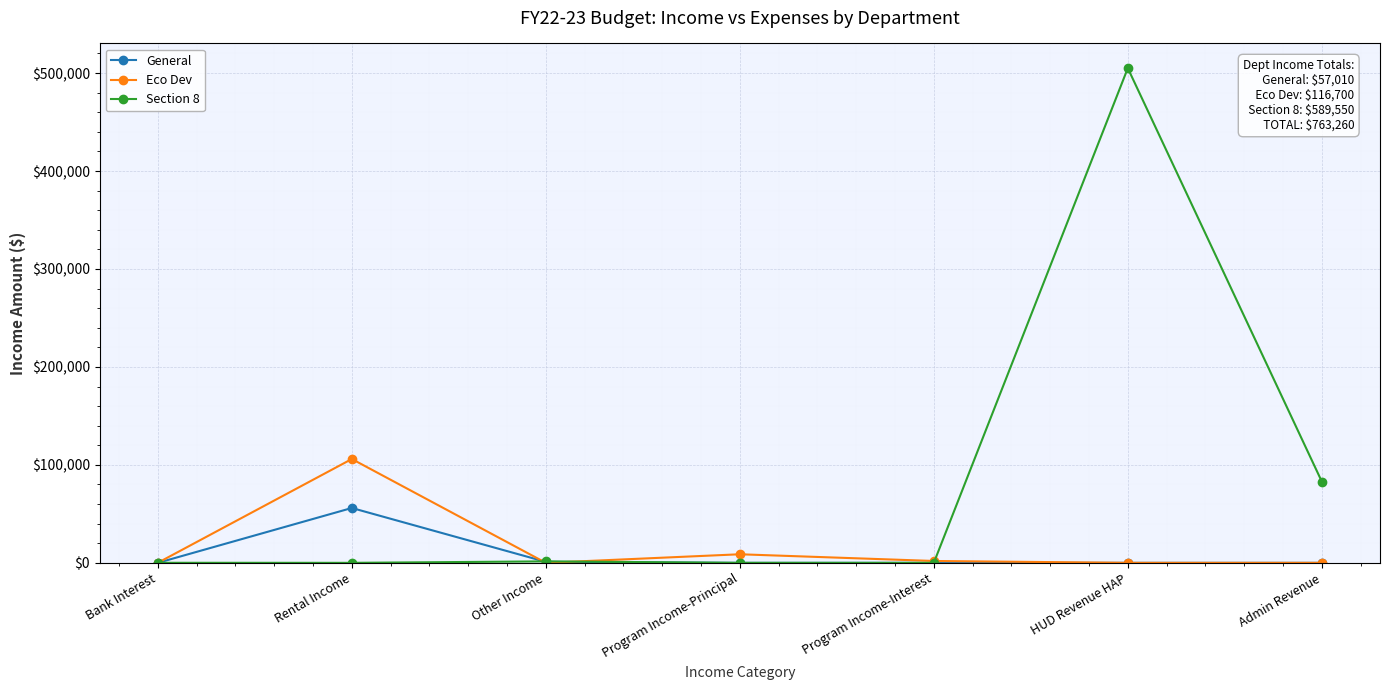

At which category is the sum across all series the highest?

HUD Revenue HAP